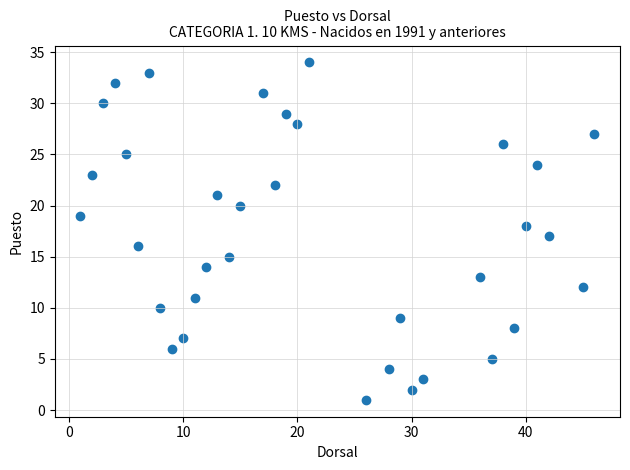

What is the range of X values (max minus min)?

45